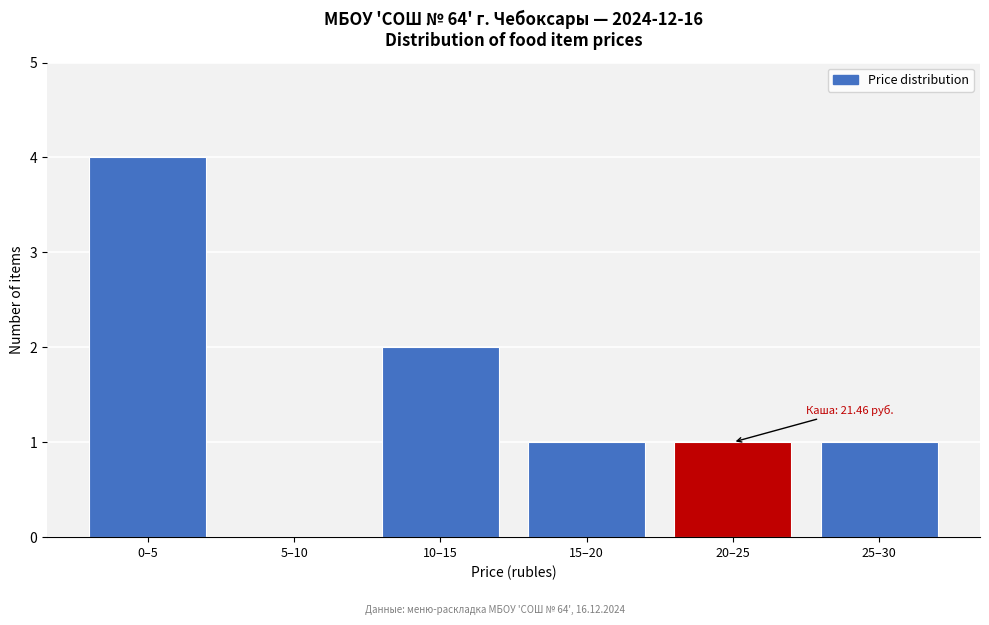

Reading right to left, extract all data points from this chart.

25–30=1	20–25=1	15–20=1	10–15=2	5–10=0	0–5=4